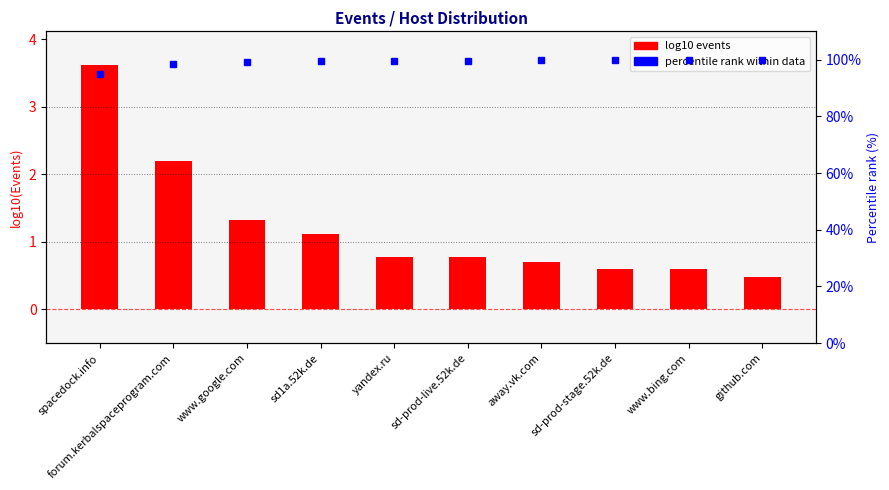

The percentile rank within data series shows 99.7 at away.vk.com. True or false?

True